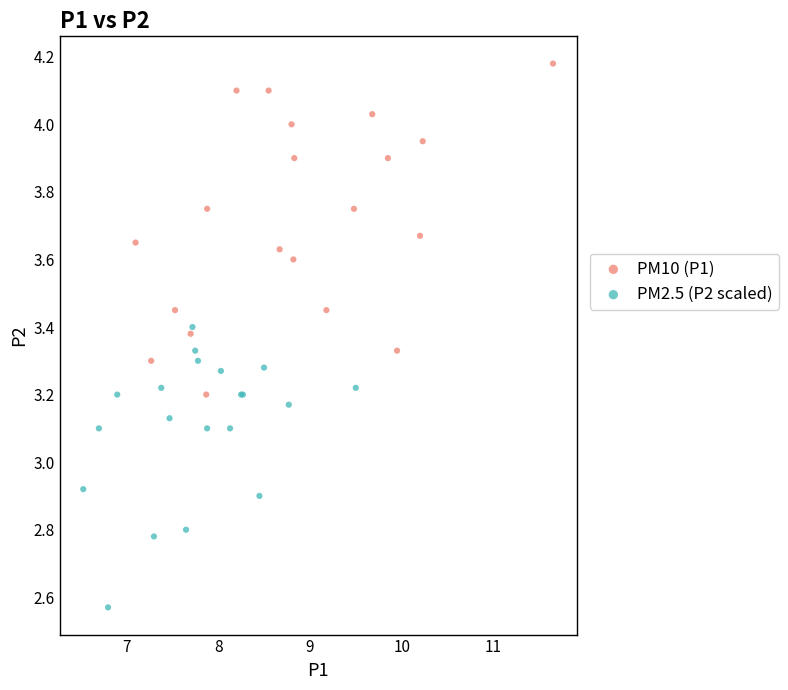

Which series has the largest Y range (max minus min)?

PM10 (P1)